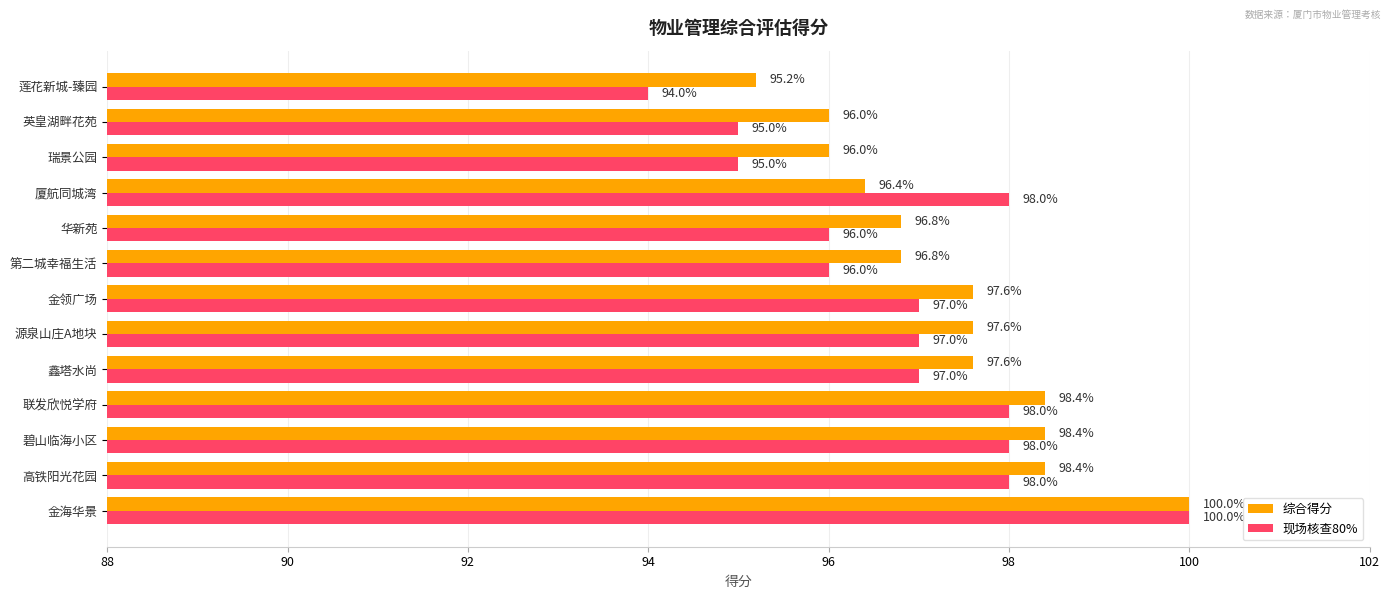

How many 现场核查80% values are between 96 and 98?

9